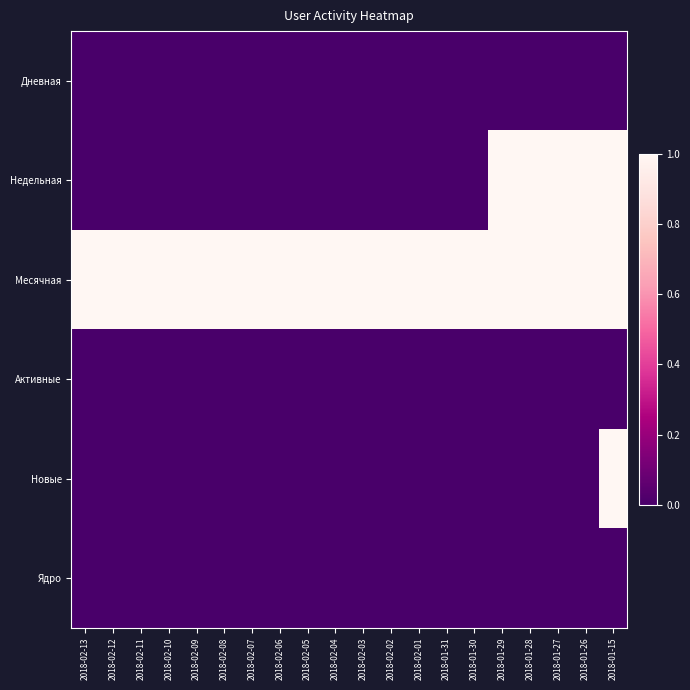

Reading left to right, what are all the values shown in this chart?

Дневная: 2018-02-13=0	2018-02-12=0	2018-02-11=0	2018-02-10=0	2018-02-09=0	2018-02-08=0	2018-02-07=0	2018-02-06=0	2018-02-05=0	2018-02-04=0	2018-02-03=0	2018-02-02=0	2018-02-01=0	2018-01-31=0	2018-01-30=0	2018-01-29=0	2018-01-28=0	2018-01-27=0	2018-01-26=0	2018-01-15=0
Недельная: 2018-02-13=0	2018-02-12=0	2018-02-11=0	2018-02-10=0	2018-02-09=0	2018-02-08=0	2018-02-07=0	2018-02-06=0	2018-02-05=0	2018-02-04=0	2018-02-03=0	2018-02-02=0	2018-02-01=0	2018-01-31=0	2018-01-30=0	2018-01-29=1	2018-01-28=1	2018-01-27=1	2018-01-26=1	2018-01-15=1
Месячная: 2018-02-13=1	2018-02-12=1	2018-02-11=1	2018-02-10=1	2018-02-09=1	2018-02-08=1	2018-02-07=1	2018-02-06=1	2018-02-05=1	2018-02-04=1	2018-02-03=1	2018-02-02=1	2018-02-01=1	2018-01-31=1	2018-01-30=1	2018-01-29=1	2018-01-28=1	2018-01-27=1	2018-01-26=1	2018-01-15=1
Активные: 2018-02-13=0	2018-02-12=0	2018-02-11=0	2018-02-10=0	2018-02-09=0	2018-02-08=0	2018-02-07=0	2018-02-06=0	2018-02-05=0	2018-02-04=0	2018-02-03=0	2018-02-02=0	2018-02-01=0	2018-01-31=0	2018-01-30=0	2018-01-29=0	2018-01-28=0	2018-01-27=0	2018-01-26=0	2018-01-15=0
Новые: 2018-02-13=0	2018-02-12=0	2018-02-11=0	2018-02-10=0	2018-02-09=0	2018-02-08=0	2018-02-07=0	2018-02-06=0	2018-02-05=0	2018-02-04=0	2018-02-03=0	2018-02-02=0	2018-02-01=0	2018-01-31=0	2018-01-30=0	2018-01-29=0	2018-01-28=0	2018-01-27=0	2018-01-26=0	2018-01-15=1
Ядро: 2018-02-13=0	2018-02-12=0	2018-02-11=0	2018-02-10=0	2018-02-09=0	2018-02-08=0	2018-02-07=0	2018-02-06=0	2018-02-05=0	2018-02-04=0	2018-02-03=0	2018-02-02=0	2018-02-01=0	2018-01-31=0	2018-01-30=0	2018-01-29=0	2018-01-28=0	2018-01-27=0	2018-01-26=0	2018-01-15=0